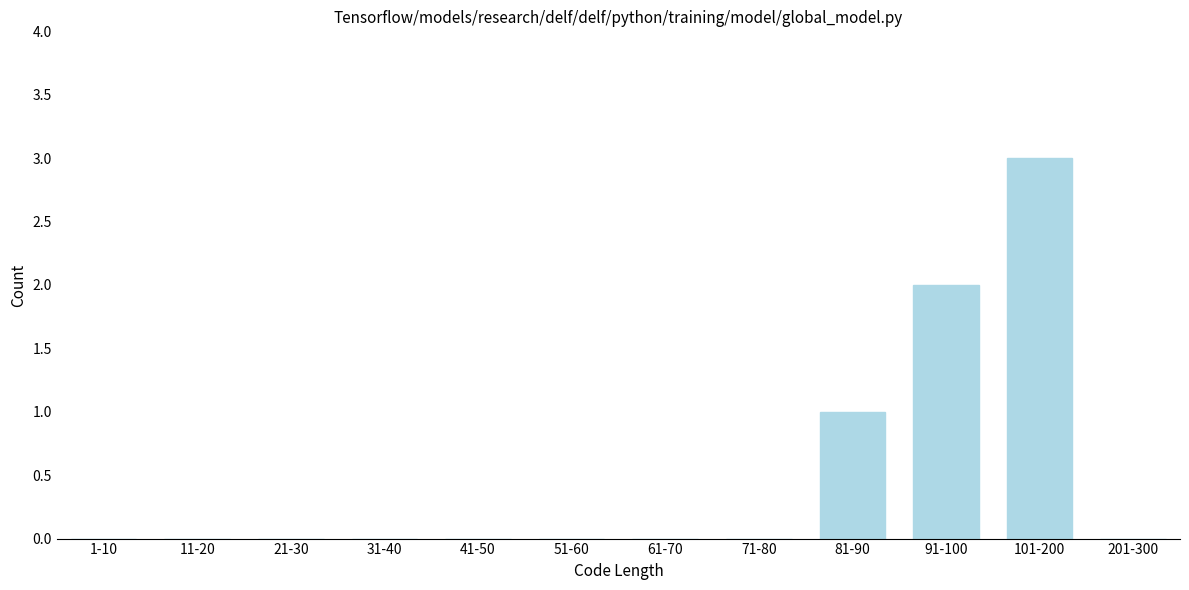

Reading right to left, list all the values displayed in this chart.

201-300=0	101-200=3	91-100=2	81-90=1	71-80=0	61-70=0	51-60=0	41-50=0	31-40=0	21-30=0	11-20=0	1-10=0